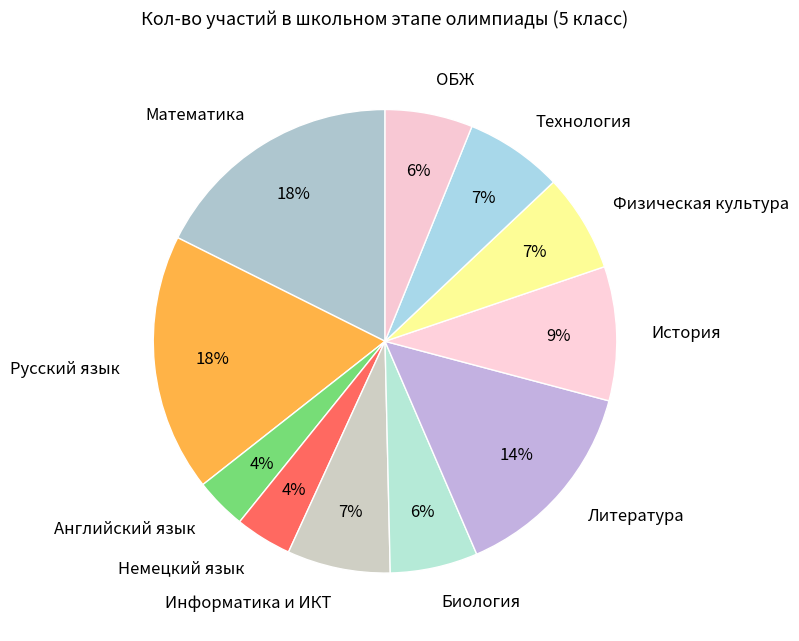

To the nearest percent, what is the average slice percentage?

9%